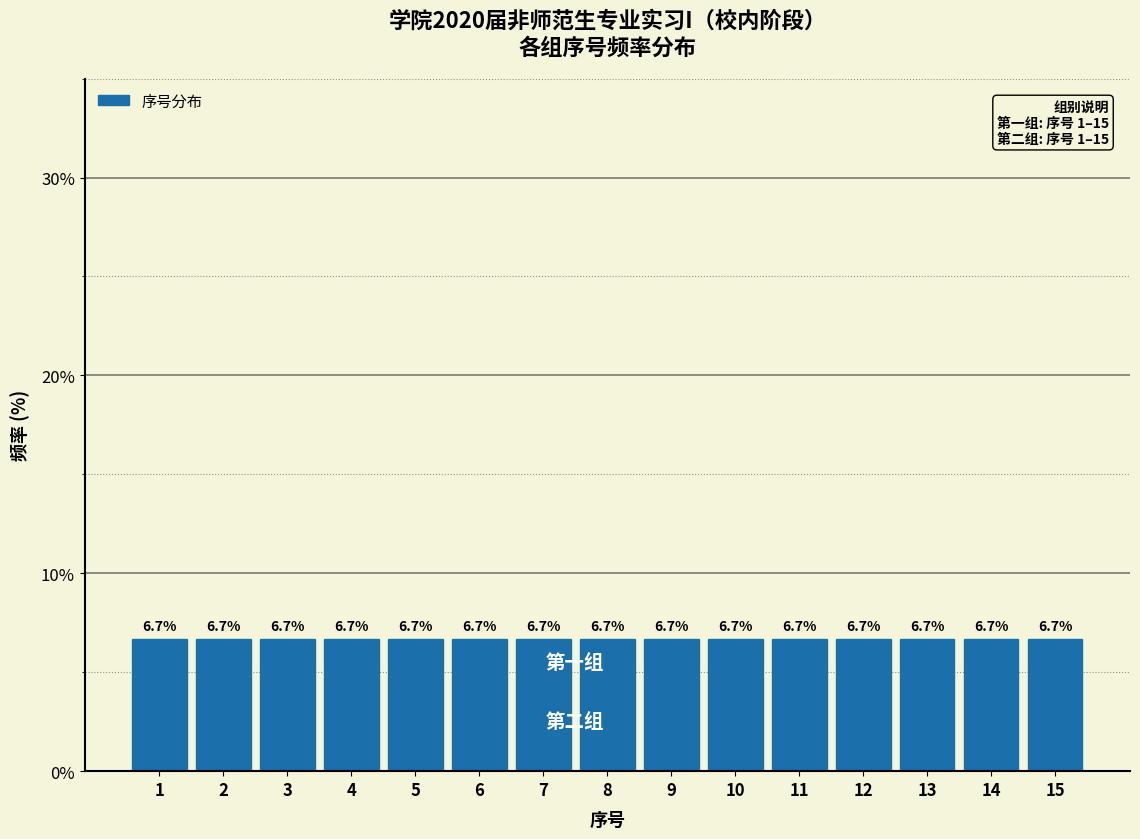

What is the height of the bar covering 12.5 to 13.5 on the x-axis?

6.7